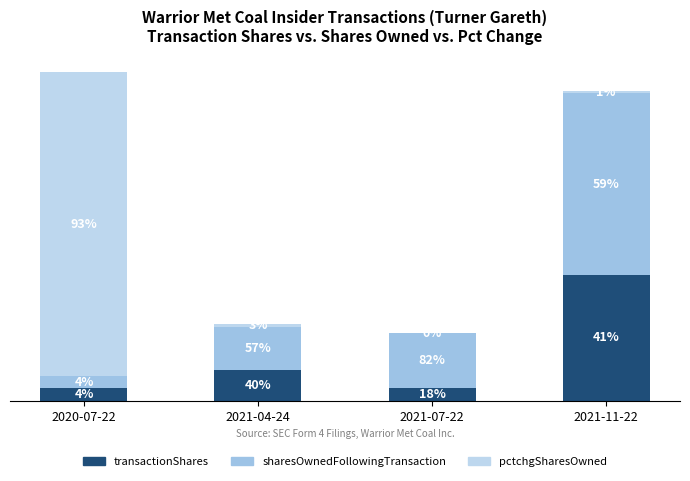

What position from the left is 2021-11-22?

4